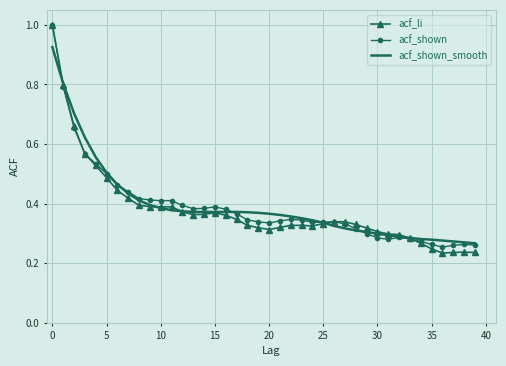

What is the greatest value displayed?

1.0